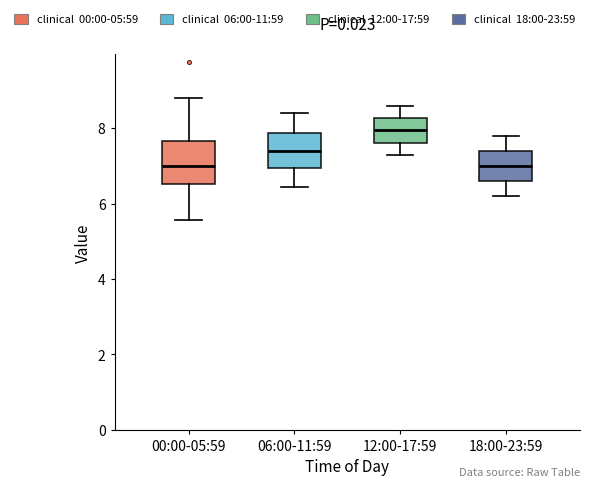

Reading left to right, transcribe this box plot: for each box, give where its median line is, the range the box spans, and where its two whiskers end, as read against the y-axis. The values are not printed on the chart, so give them approximately, as read against the axis.

00:00-05:59: median 7.0, box 6.6 to 7.6, whiskers 5.6 to 8.8
06:00-11:59: median 7.4, box 7.0 to 7.8, whiskers 6.4 to 8.4
12:00-17:59: median 8.0, box 7.6 to 8.2, whiskers 7.4 to 8.6
18:00-23:59: median 7.0, box 6.6 to 7.4, whiskers 6.2 to 7.8